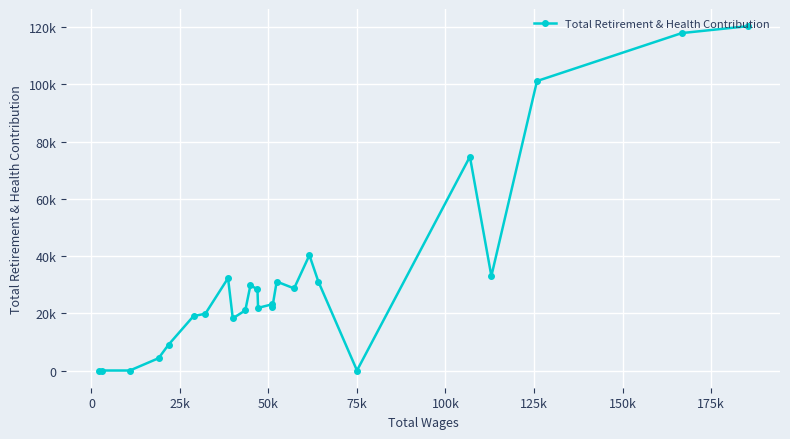

How many lines are shown in the chart?

1